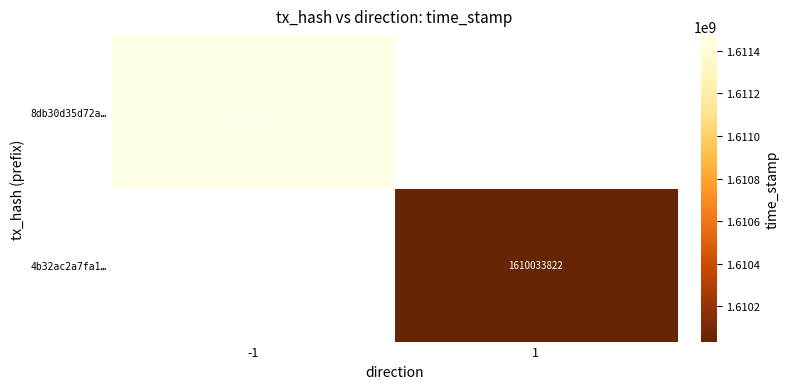

Is the value of 8db30d35d72a… at -1 greater than the value of 4b32ac2a7fa1… at 1?

Yes